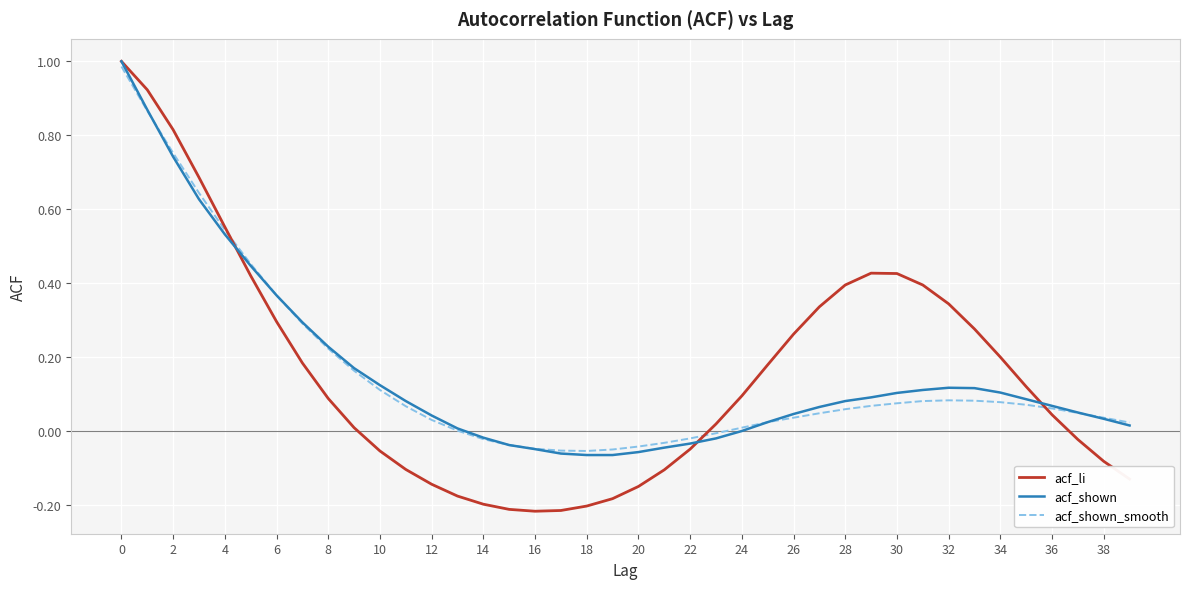

Which series has the largest range (max minus min)?

acf_li